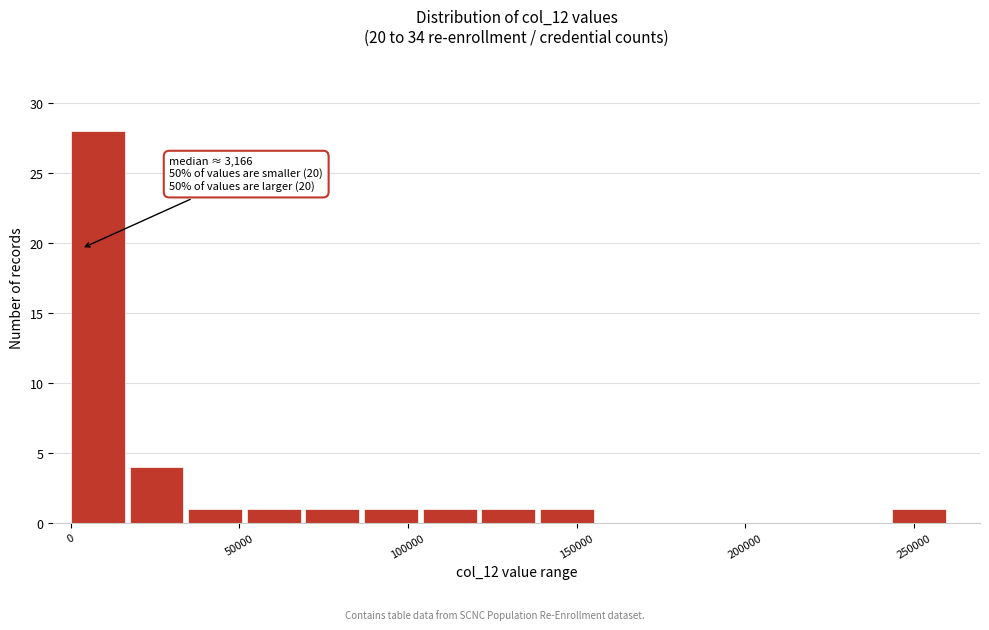

Around what value on the x-axis is the tallest bar? Give the approximate position of its centre, as read against the axis.

10000